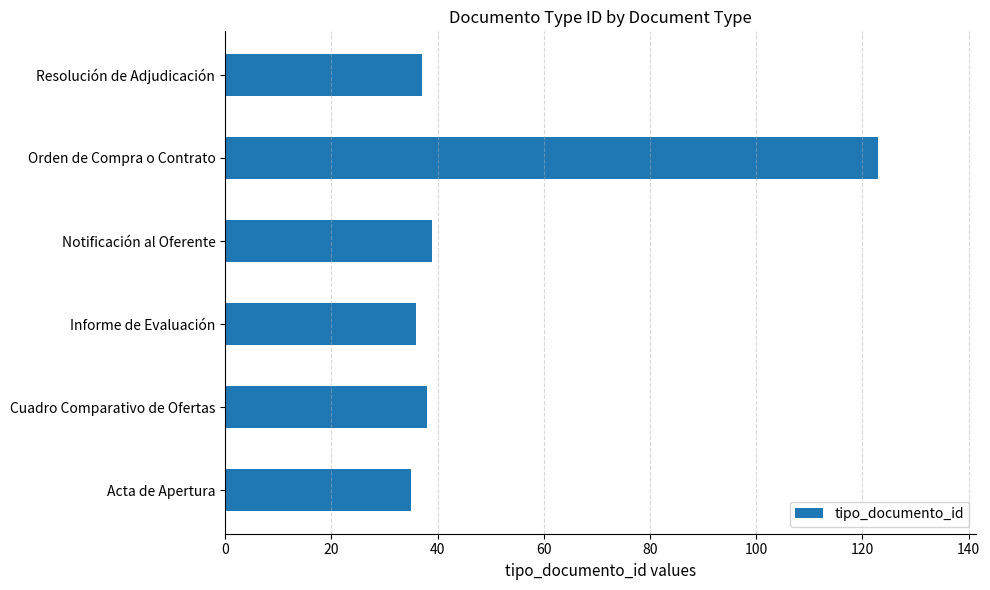

Are the bars horizontal?

Yes